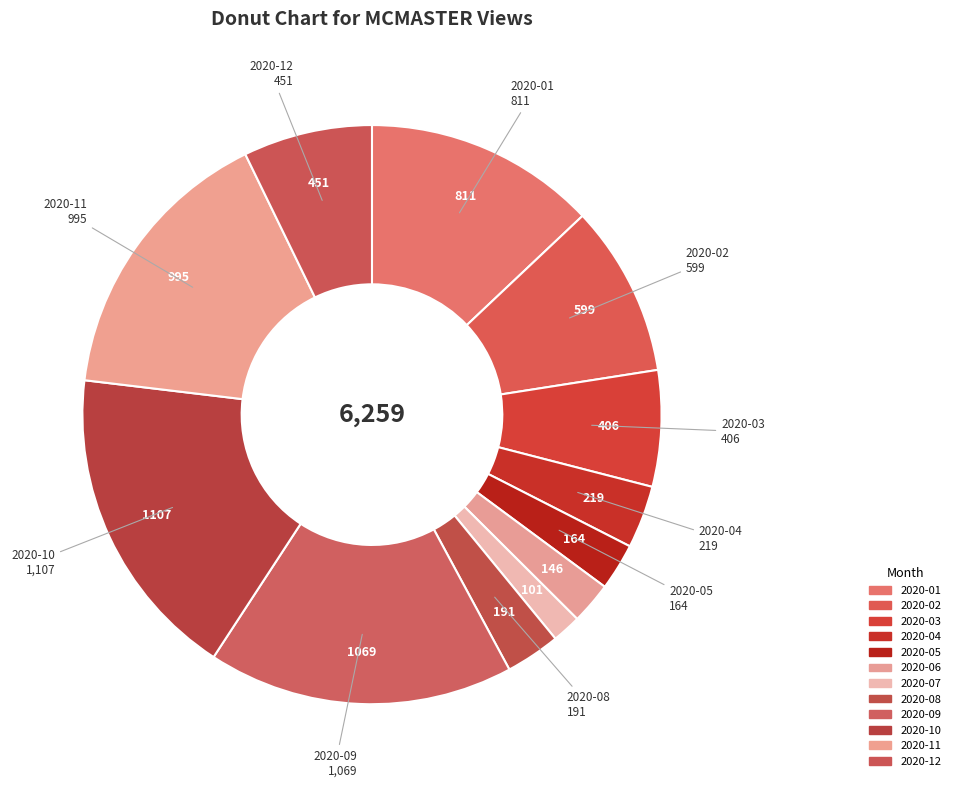

Rank the categories by value from highest to lowest.

2020-10, 2020-09, 2020-11, 2020-01, 2020-02, 2020-12, 2020-03, 2020-04, 2020-08, 2020-05, 2020-06, 2020-07